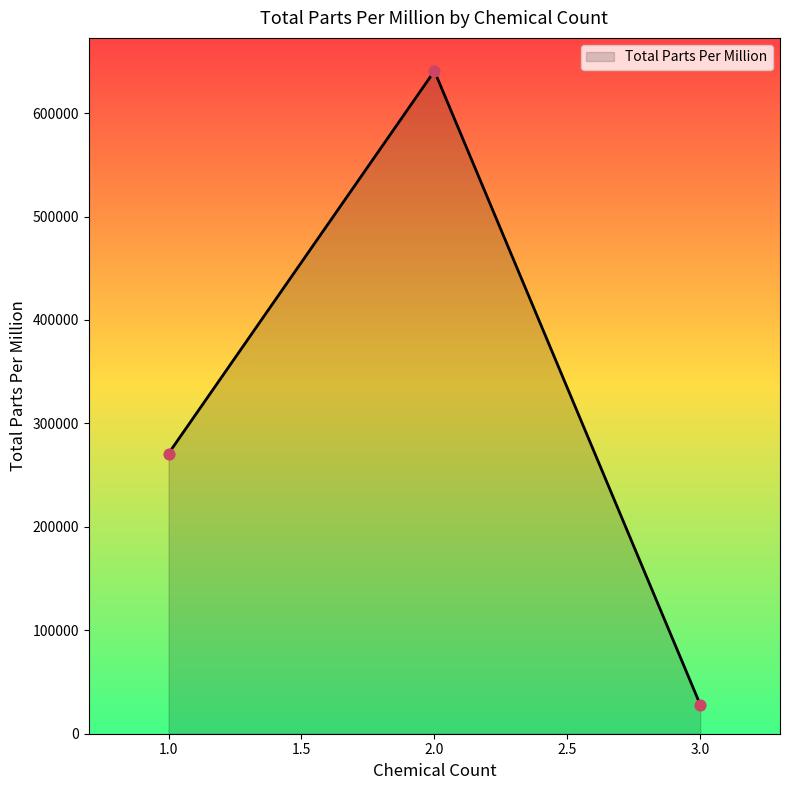

Approximately how many times larger is the value at 1.0 compared to 2.0?

0.4